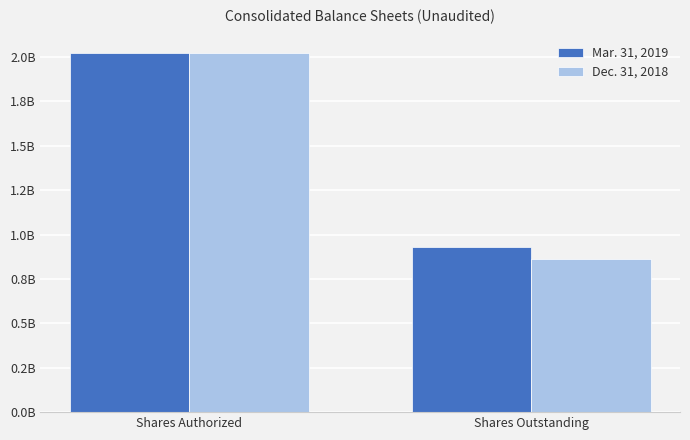

Which series has the largest total across all categories?

Mar. 31, 2019